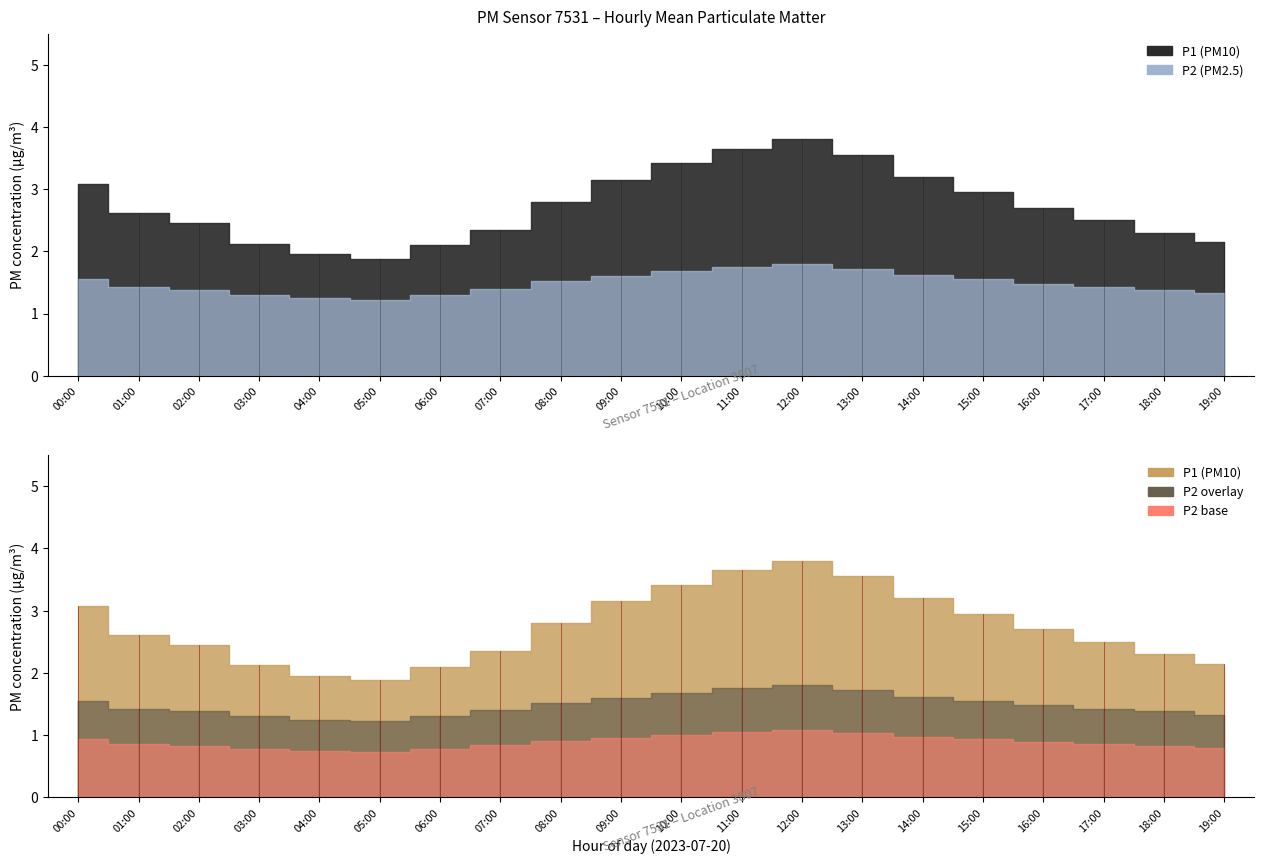

True or false: P2 has a value of 1.8 at 03:00.

False